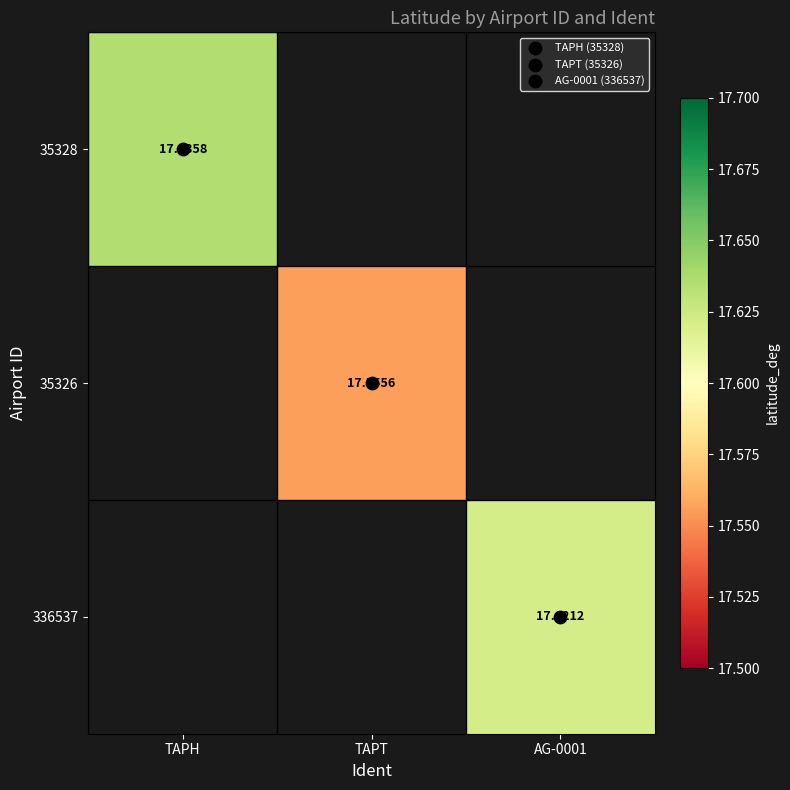

What is the smallest value displayed?

17.6